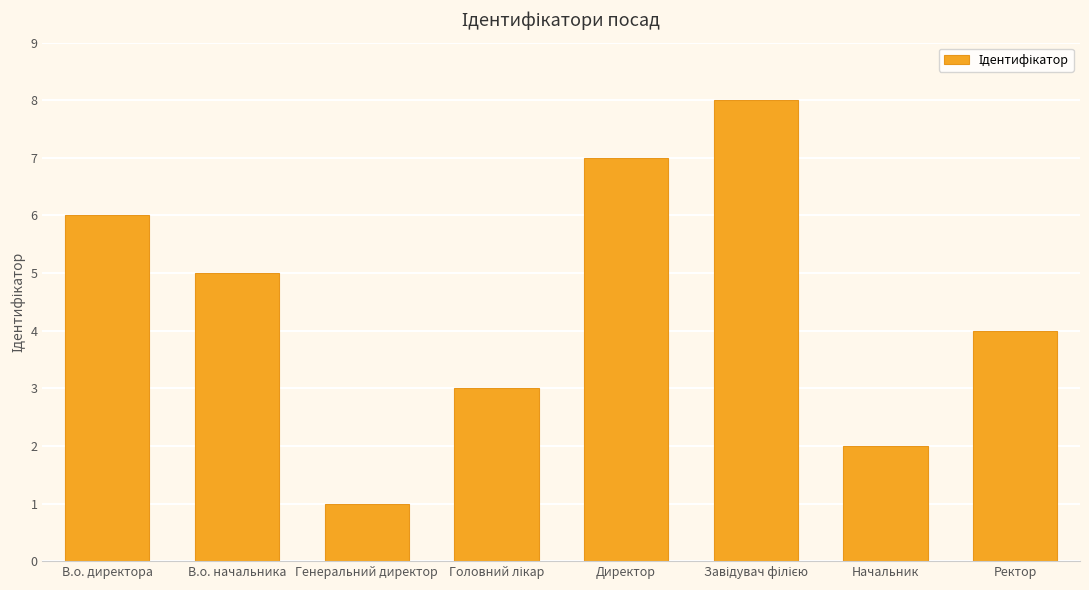

How many categories are shown in the chart?

8